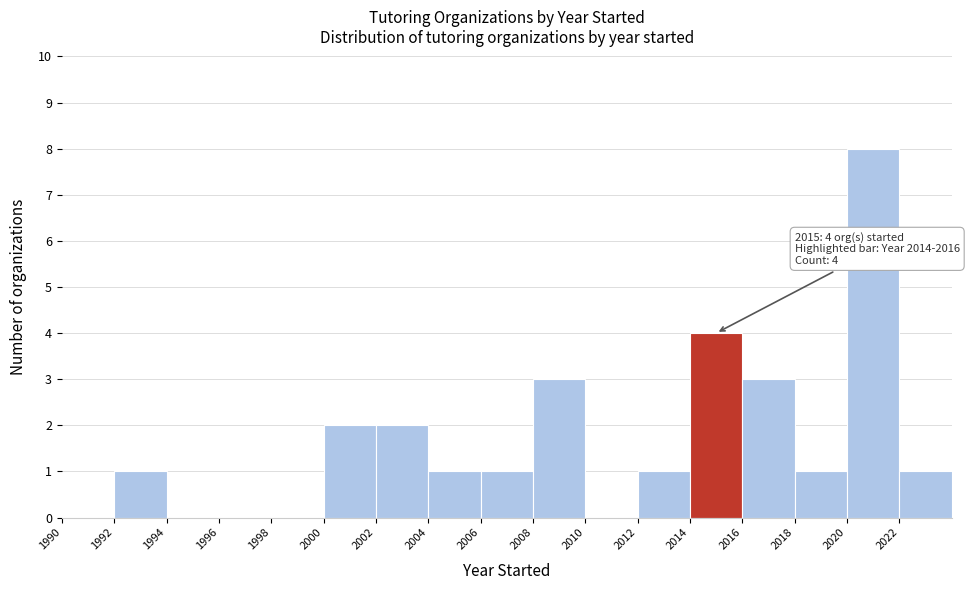

Over which range of the x-axis is the bar tallest?

2020 to 2022